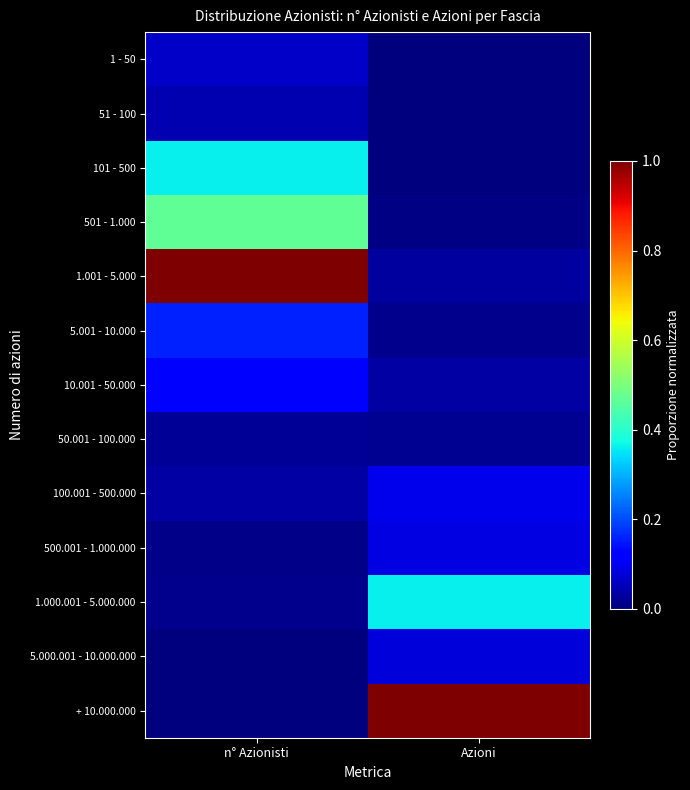

What is the difference between the highest and lowest values at Azioni?

1.0